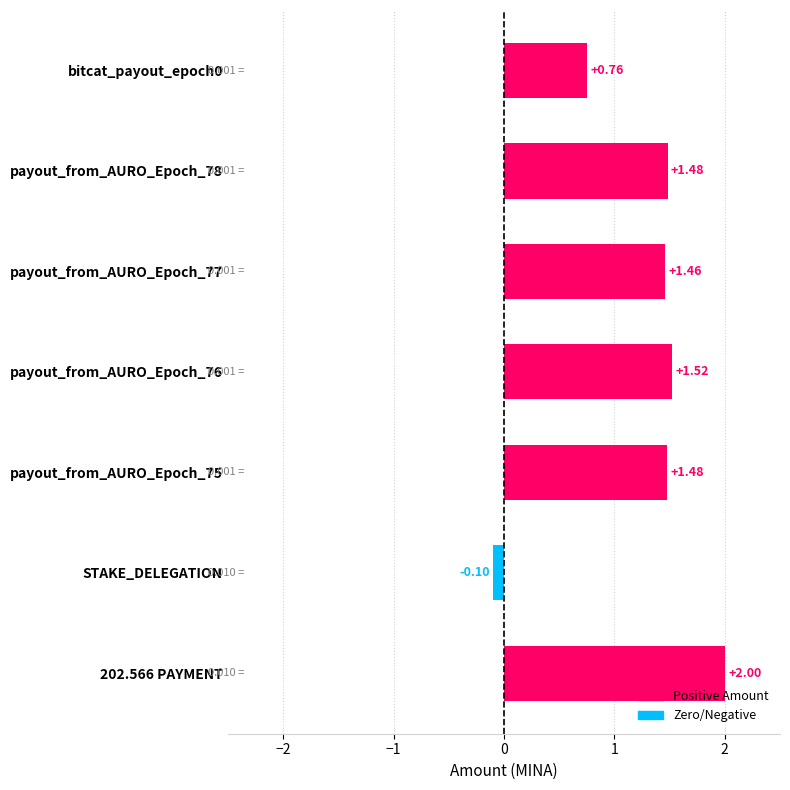

Approximately how many times larger is the value at bitcat_payout_epoch0 compared to payout_from_AURO_Epoch_77?

0.5